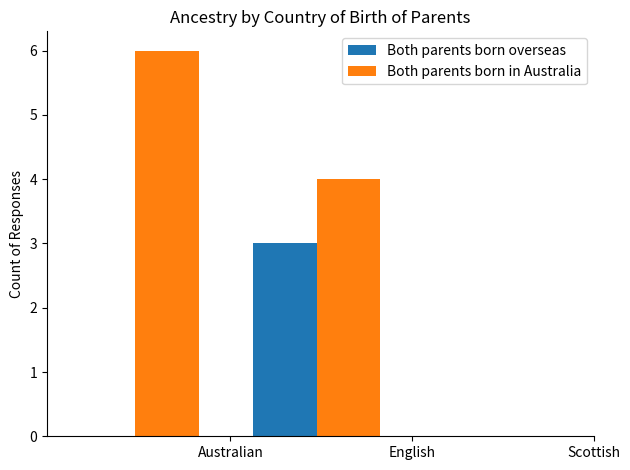

What are all the series names shown in the legend?

Both parents born overseas, Both parents born in Australia